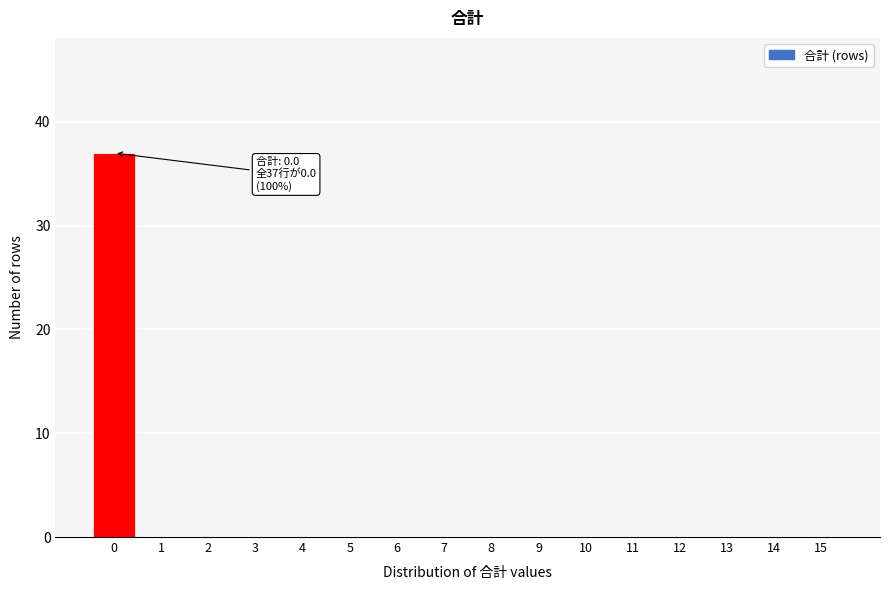

Reading left to right, list all the values displayed in this chart.

0=37	1=0	2=0	3=0	4=0	5=0	6=0	7=0	8=0	9=0	10=0	11=0	12=0	13=0	14=0	15=0